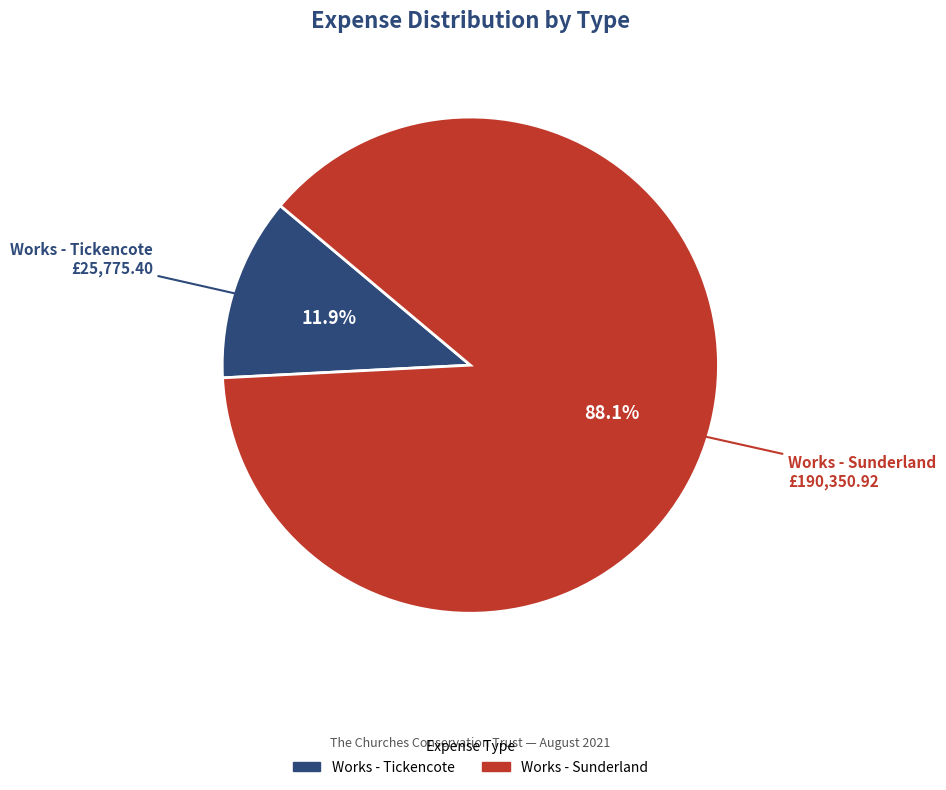

Is it true that Works - Tickencote is 12% of the pie?

True